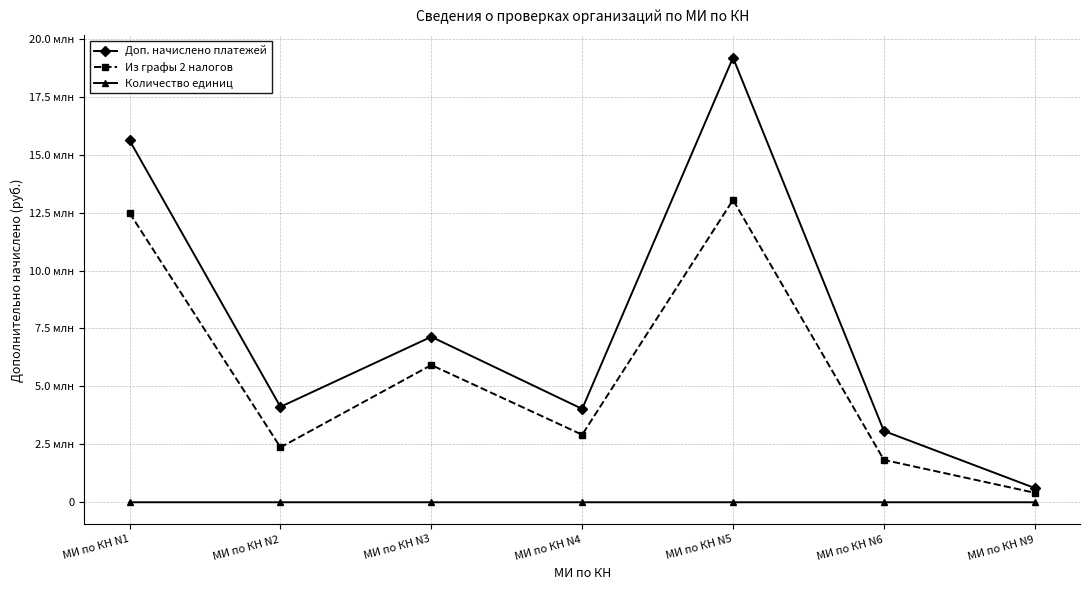

The Из графы 2 налогов series shows 3714583 at МИ по КН N2. True or false?

False